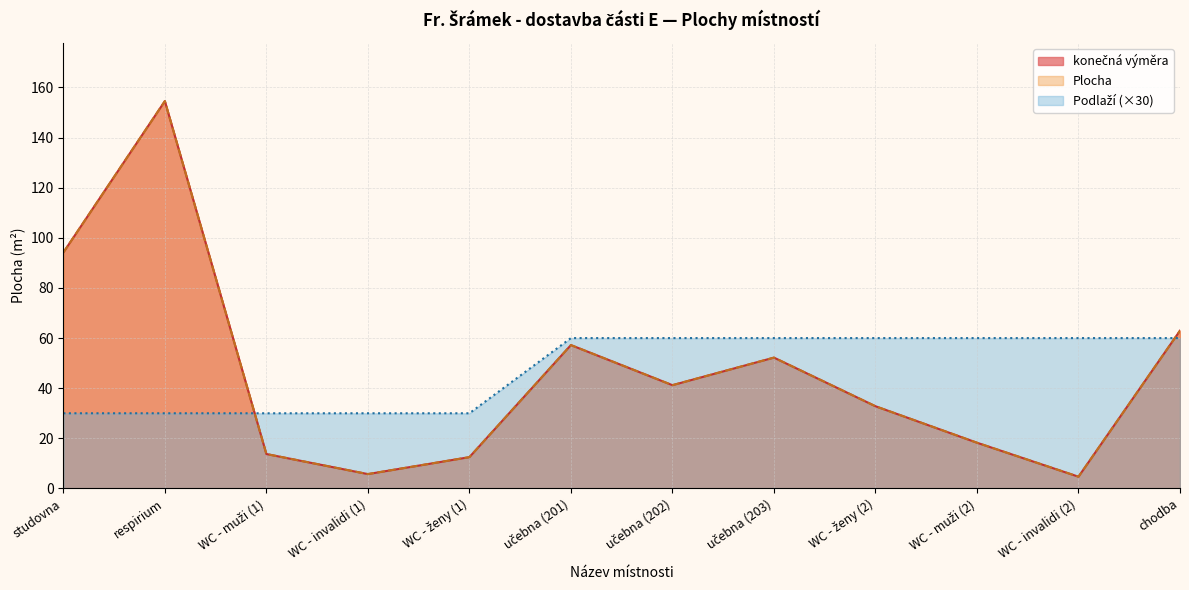

True or false: Podlaží has a value of 30.0 at studovna.

True